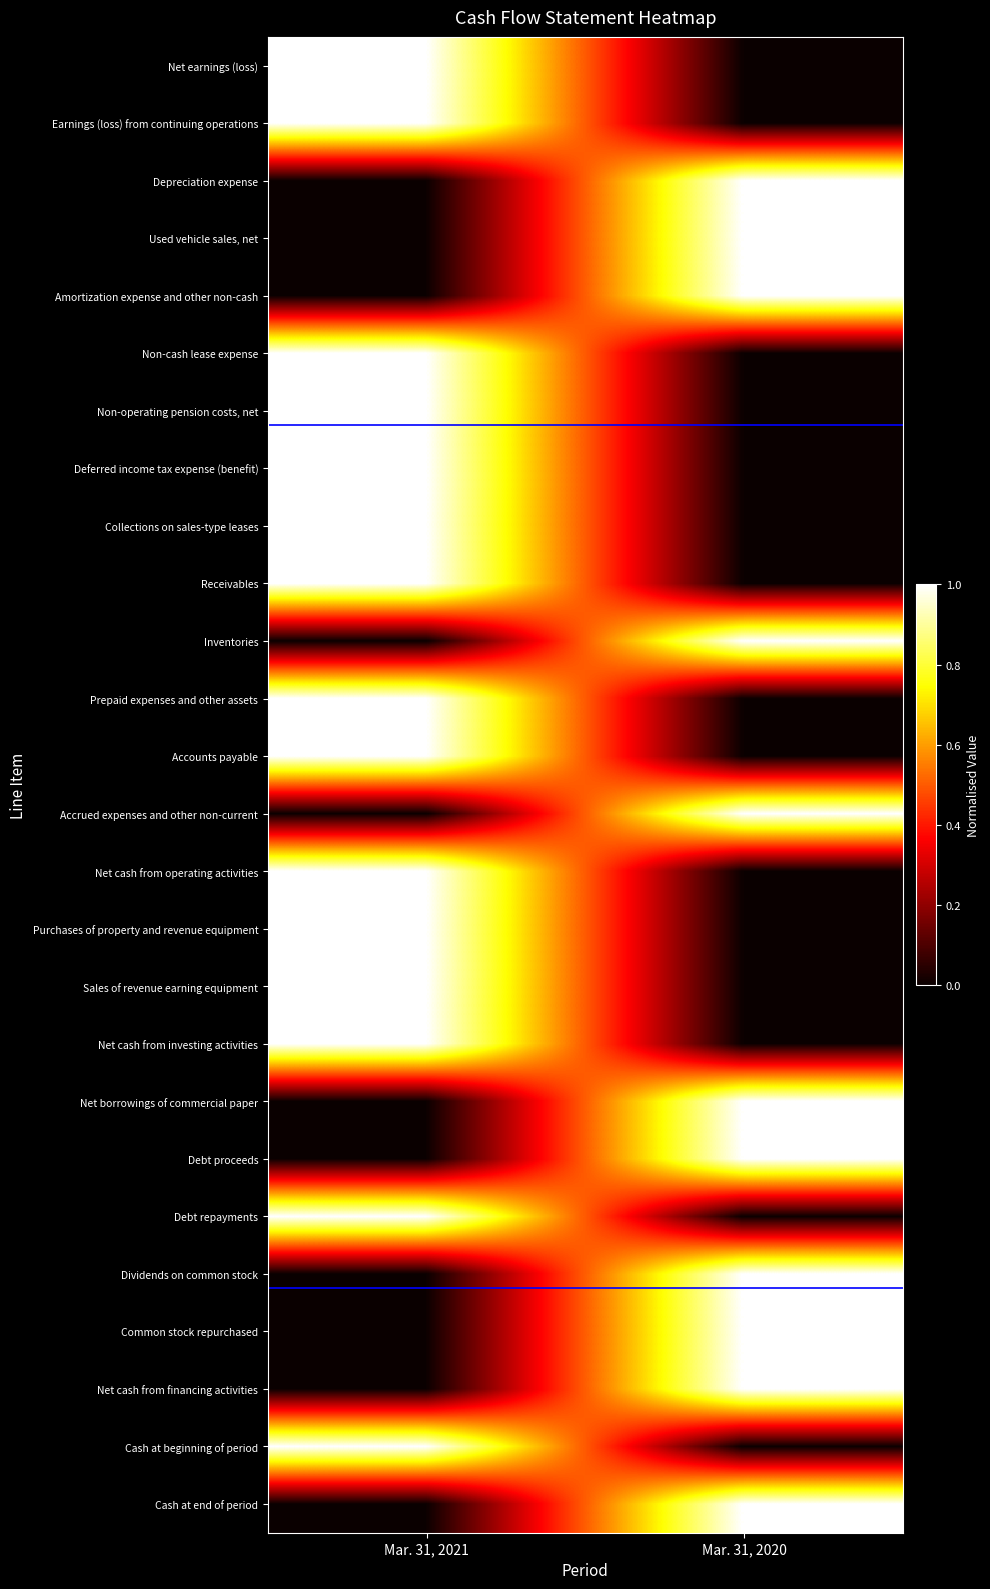

Reading left to right, extract all data points from this chart.

Net earnings (loss): Mar. 31, 2021=1	Mar. 31, 2020=0
Earnings (loss) from continuing operations: Mar. 31, 2021=1	Mar. 31, 2020=0
Depreciation expense: Mar. 31, 2021=0	Mar. 31, 2020=1
Used vehicle sales, net: Mar. 31, 2021=0	Mar. 31, 2020=1
Amortization expense and other non-cash: Mar. 31, 2021=0	Mar. 31, 2020=1
Non-cash lease expense: Mar. 31, 2021=1	Mar. 31, 2020=0
Non-operating pension costs, net: Mar. 31, 2021=1	Mar. 31, 2020=0
Deferred income tax expense (benefit): Mar. 31, 2021=1	Mar. 31, 2020=0
Collections on sales-type leases: Mar. 31, 2021=1	Mar. 31, 2020=0
Receivables: Mar. 31, 2021=1	Mar. 31, 2020=0
Inventories: Mar. 31, 2021=0	Mar. 31, 2020=1
Prepaid expenses and other assets: Mar. 31, 2021=1	Mar. 31, 2020=0
Accounts payable: Mar. 31, 2021=1	Mar. 31, 2020=0
Accrued expenses and other non-current: Mar. 31, 2021=0	Mar. 31, 2020=1
Net cash from operating activities: Mar. 31, 2021=1	Mar. 31, 2020=0
Purchases of property and revenue equipment: Mar. 31, 2021=1	Mar. 31, 2020=0
Sales of revenue earning equipment: Mar. 31, 2021=1	Mar. 31, 2020=0
Net cash from investing activities: Mar. 31, 2021=1	Mar. 31, 2020=0
Net borrowings of commercial paper: Mar. 31, 2021=0	Mar. 31, 2020=1
Debt proceeds: Mar. 31, 2021=0	Mar. 31, 2020=1
Debt repayments: Mar. 31, 2021=1	Mar. 31, 2020=0
Dividends on common stock: Mar. 31, 2021=0	Mar. 31, 2020=1
Common stock repurchased: Mar. 31, 2021=0	Mar. 31, 2020=1
Net cash from financing activities: Mar. 31, 2021=0	Mar. 31, 2020=1
Cash at beginning of period: Mar. 31, 2021=1	Mar. 31, 2020=0
Cash at end of period: Mar. 31, 2021=0	Mar. 31, 2020=1